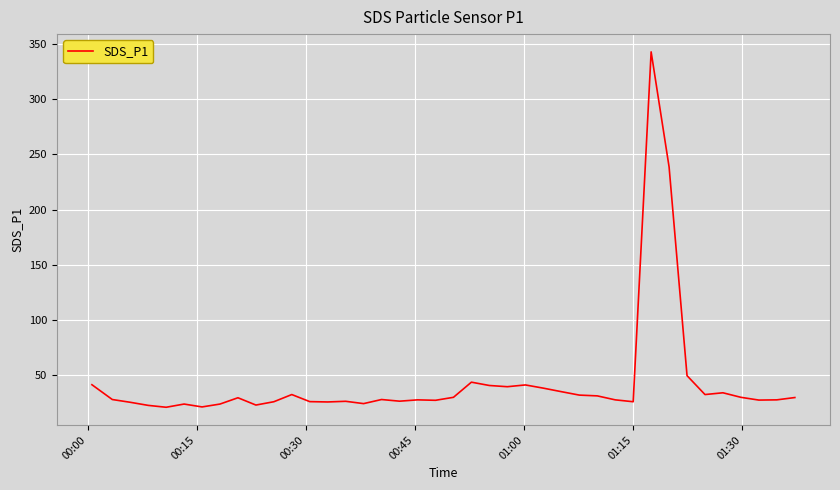

What is the greatest value displayed?

342.8